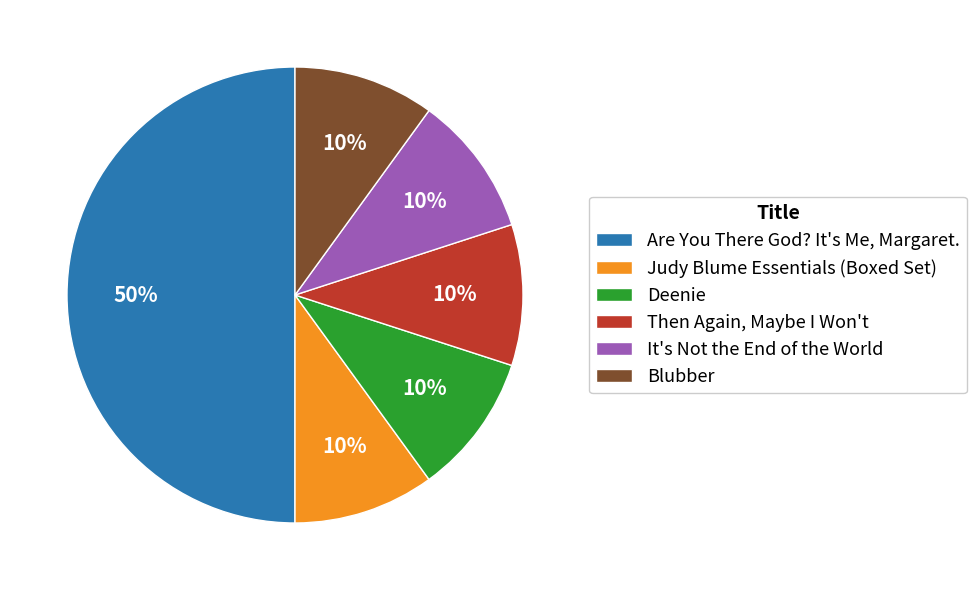

To the nearest percent, what is the combined percentage of Are You There God? It's Me, Margaret. and It's Not the End of the World?

60%